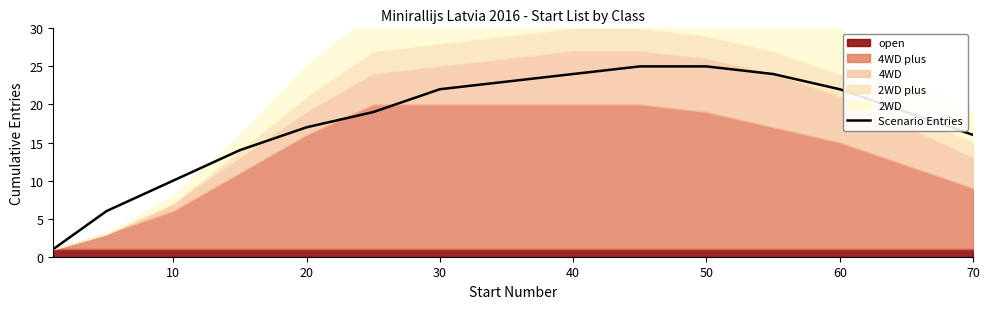

Is it true that Scenario Entries equals 16 at 70?

True